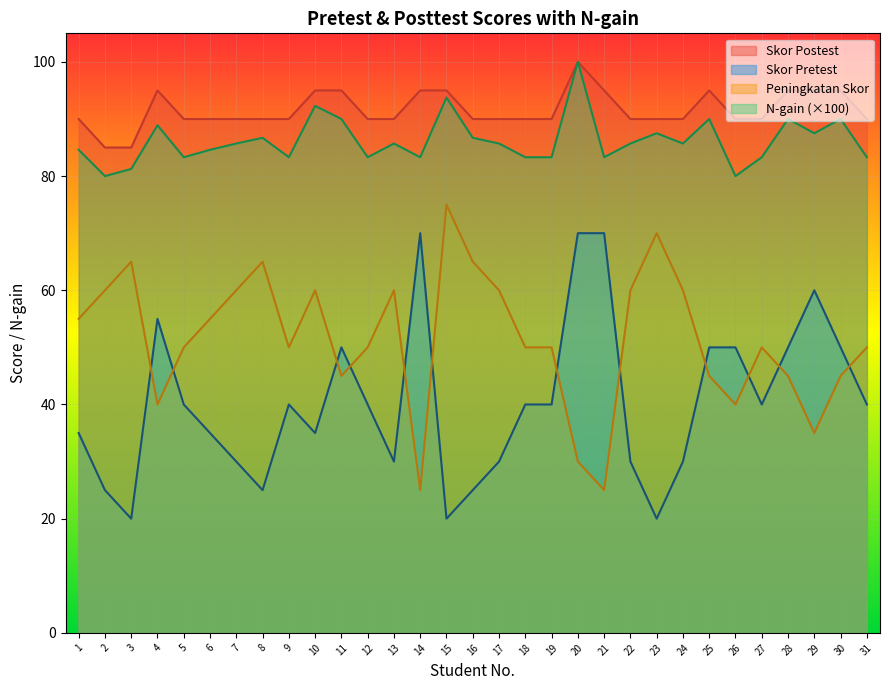

Does the chart display data point markers on the line(s)?

No